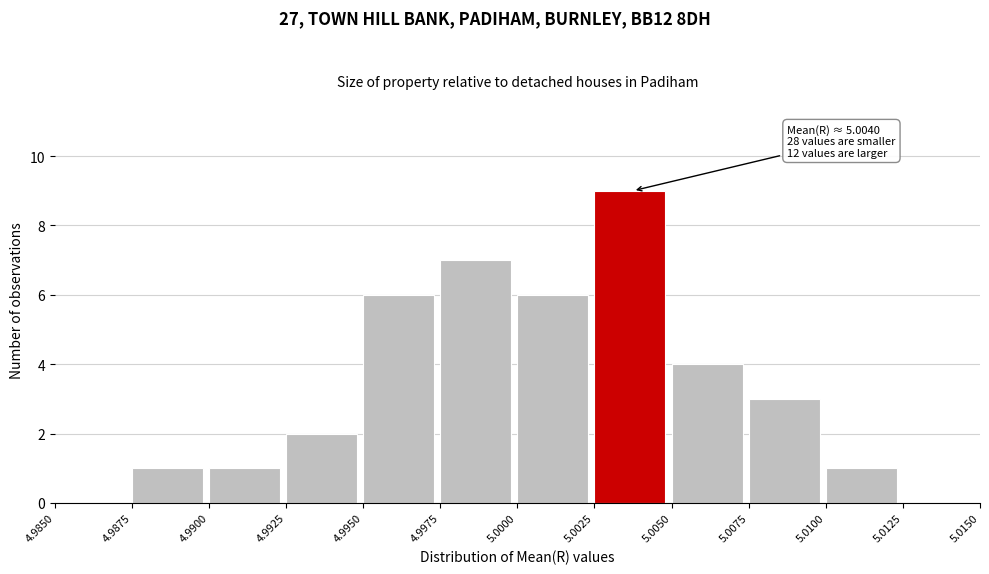

Which range on the x-axis has the tallest bar?

5.0025 to 5.0050